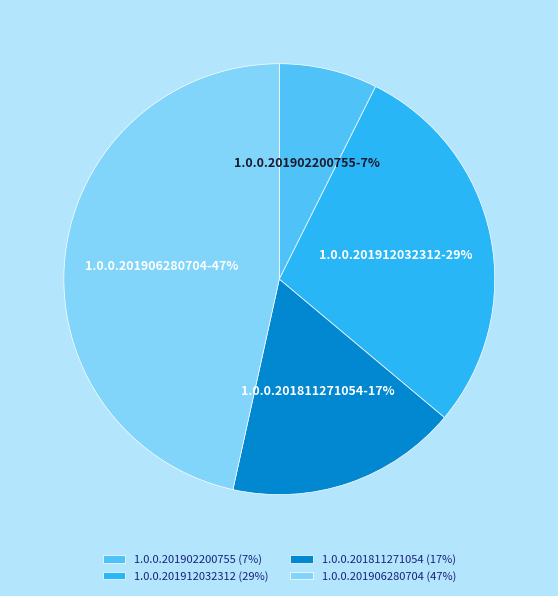

The 1.0.0.201912032312 slice represents 21% of the pie. True or false?

False